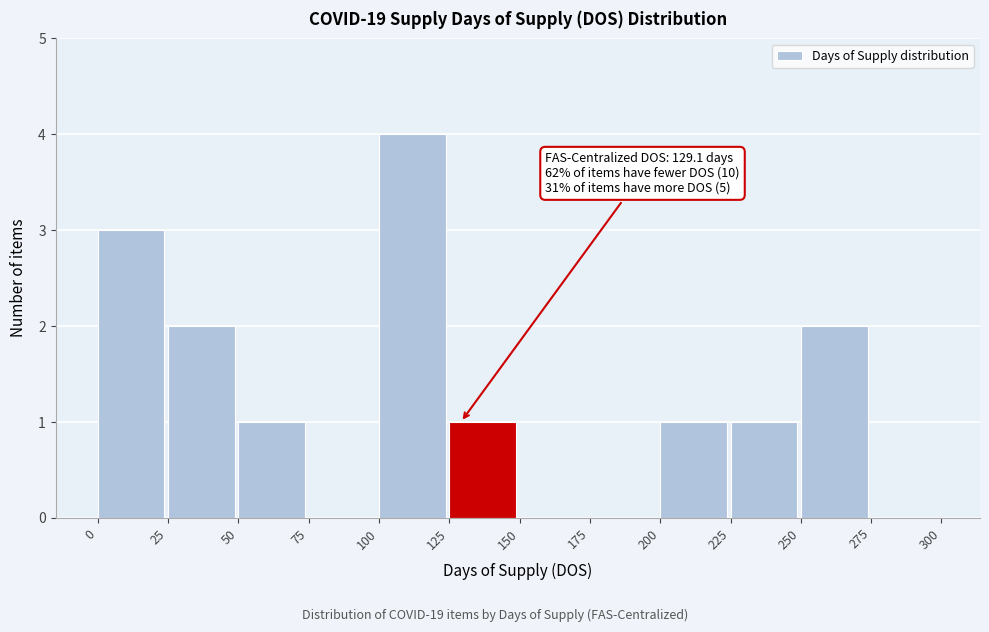

Over which range of the x-axis is the bar tallest?

100 to 125